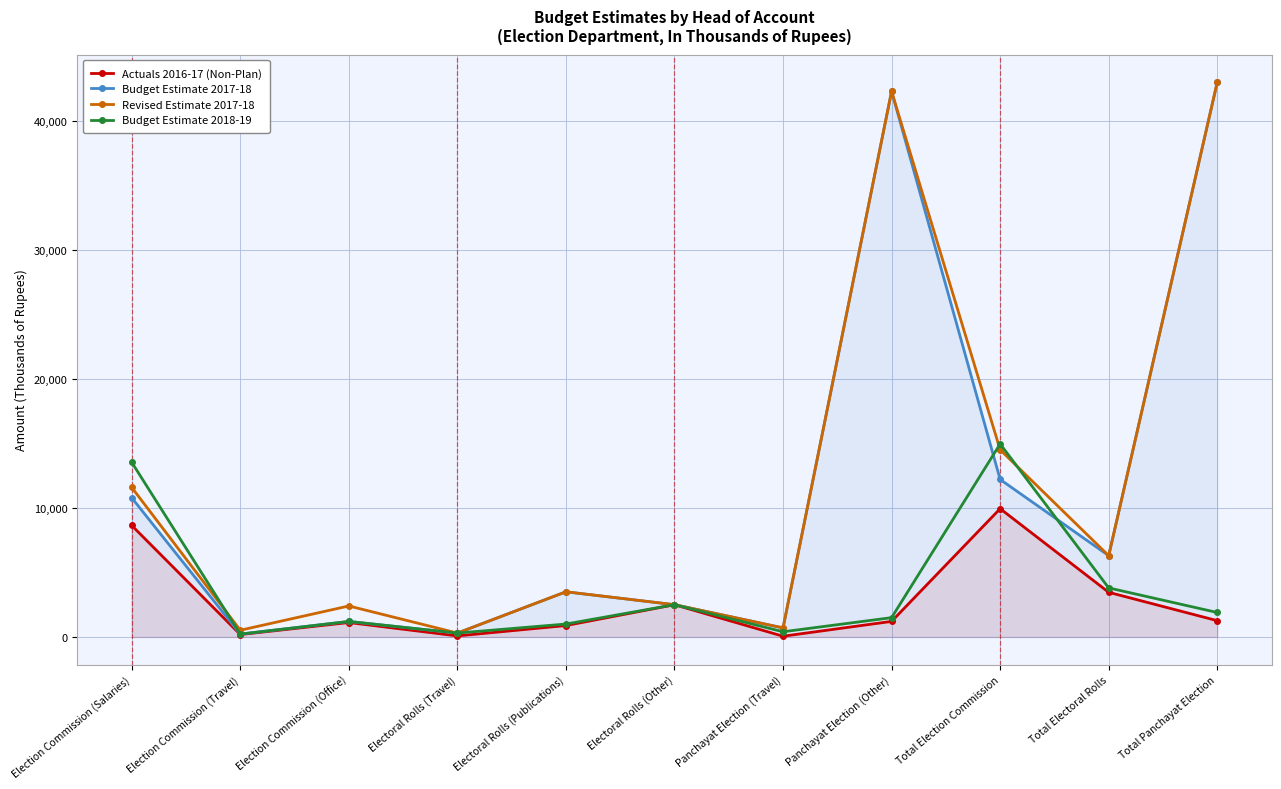

Between Panchayat Election (Travel) and Electoral Rolls (Travel), which is larger?

Electoral Rolls (Travel)